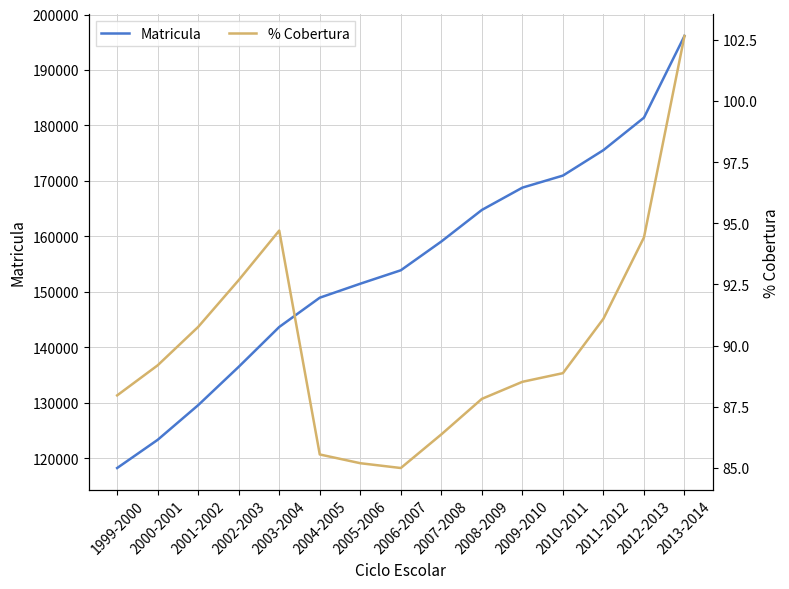

True or false: Matricula and % Cobertura cross at least once.

False